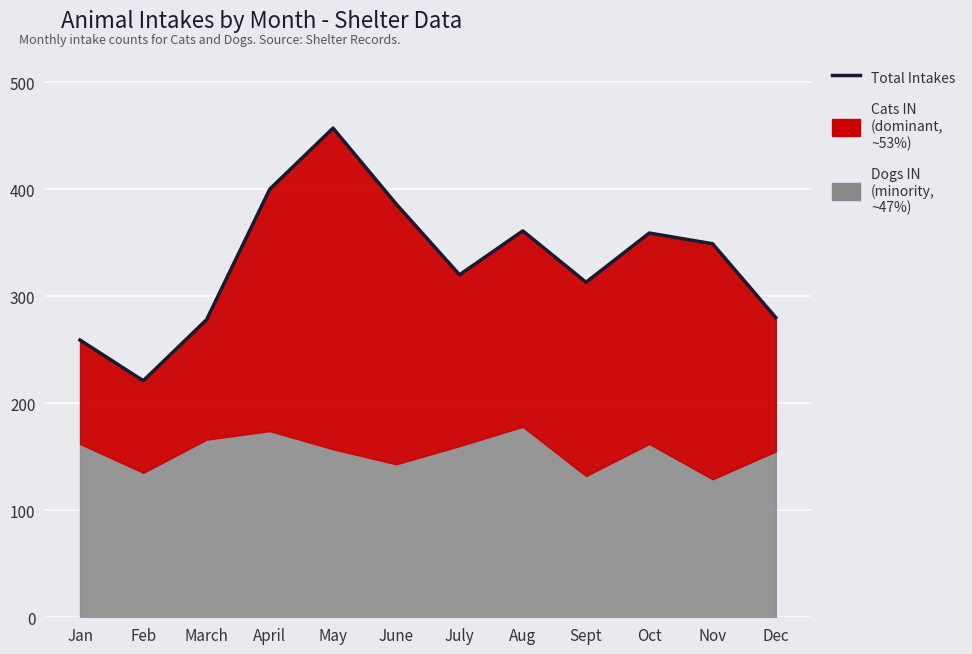

List the labels in order of value, largest first.

May, April, June, Aug, Oct, Nov, July, Sept, Dec, March, Jan, Feb